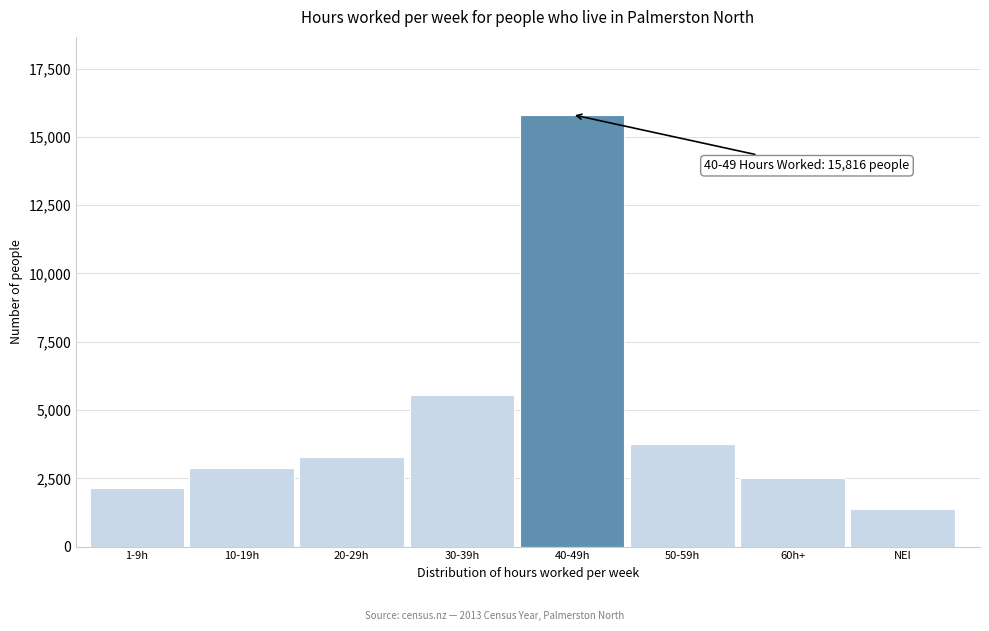

Reading right to left, what are all the values shown in this chart?

1371	2502	3762	15816	5538	3294	2886	2160